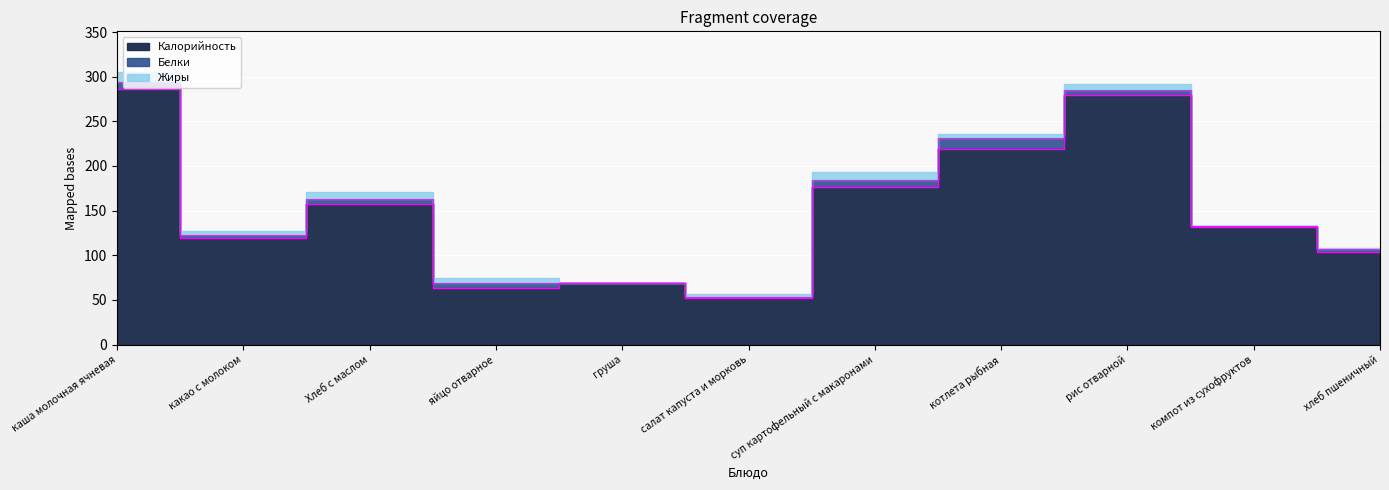

What is the total value across all series at котлета рыбная?

236.0